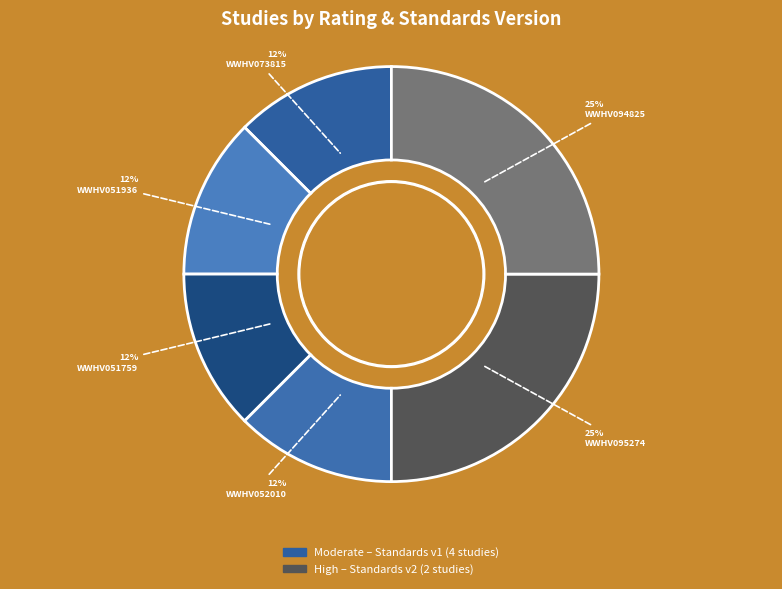

To the nearest percent, what is the average slice percentage?

17%